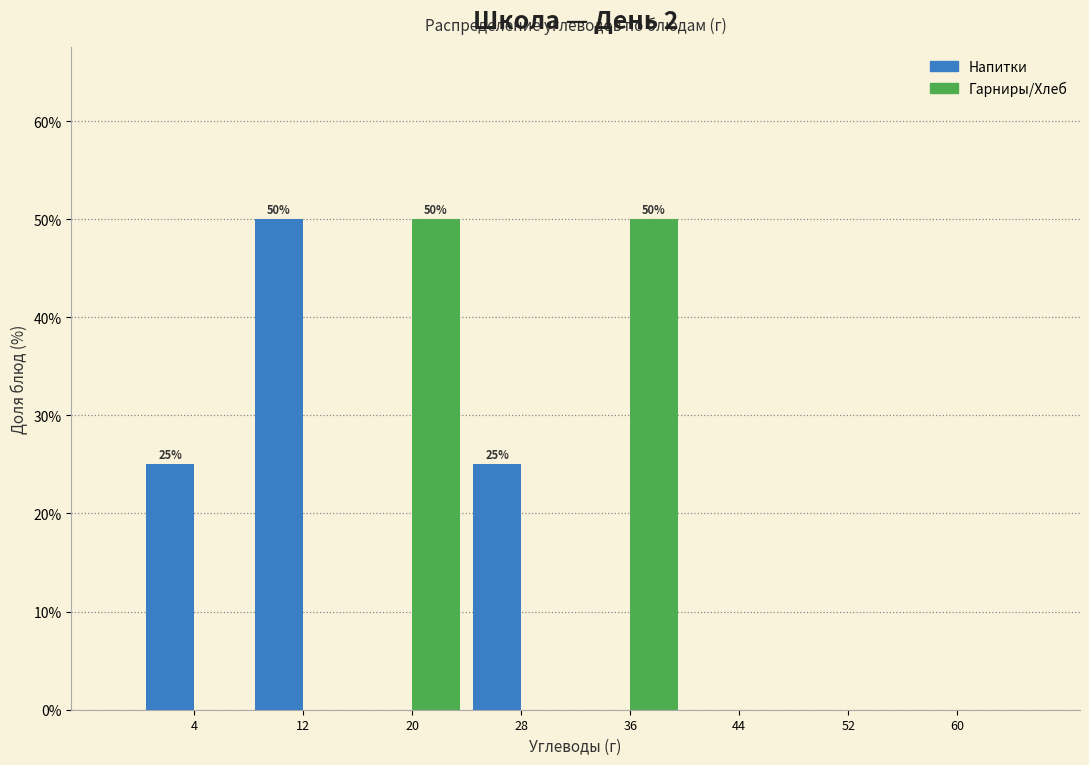

In the Напитки series, which range on the x-axis has the tallest bar?

8 to 16